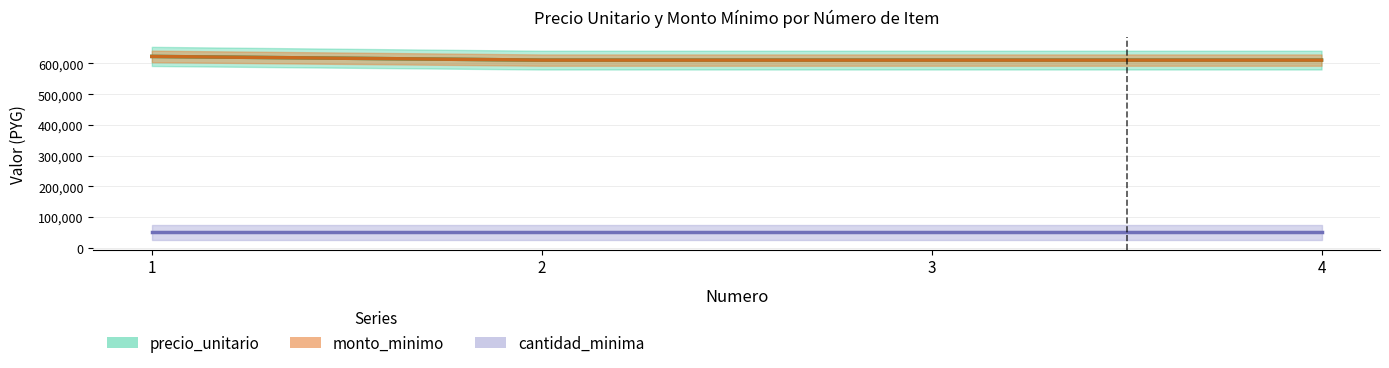

What is the value of the monto_minimo point at the 2nd from the left?

611000